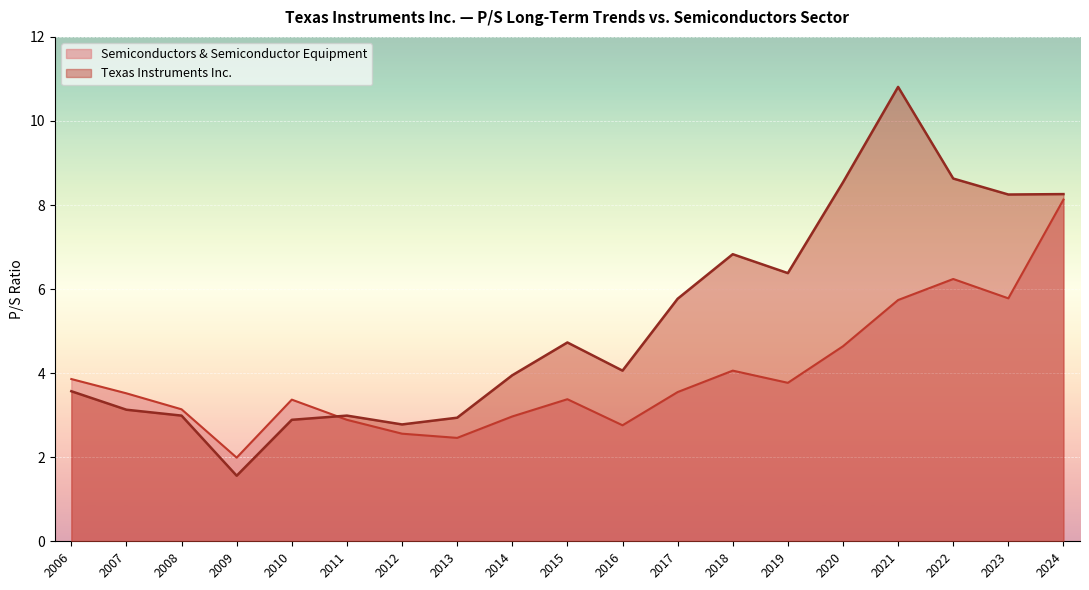

Reading left to right, transcribe all the data shown in this chart.

Semiconductors & Semiconductor Equipment: 2024-02-02=8.1	2023-02-03=5.8	2022-02-04=6.2	2021-02-05=5.7	2020-02-20=4.6	2019-02-22=3.8	2018-02-22=4.1	2017-02-23=3.5	2016-02-24=2.8	2015-02-24=3.4	2014-02-24=3.0	2013-02-22=2.5	2012-02-24=2.6	2011-02-25=2.9	2010-02-23=3.4	2009-02-24=2.0	2008-02-26=3.1	2007-02-28=3.5	2006-02-28=3.9
Texas Instruments Inc.: 2024-02-02=8.3	2023-02-03=8.2	2022-02-04=8.6	2021-02-05=10.8	2020-02-20=8.5	2019-02-22=6.4	2018-02-22=6.8	2017-02-23=5.8	2016-02-24=4.1	2015-02-24=4.7	2014-02-24=4.0	2013-02-22=2.9	2012-02-24=2.8	2011-02-25=3.0	2010-02-23=2.9	2009-02-24=1.6	2008-02-26=3.0	2007-02-28=3.1	2006-02-28=3.6